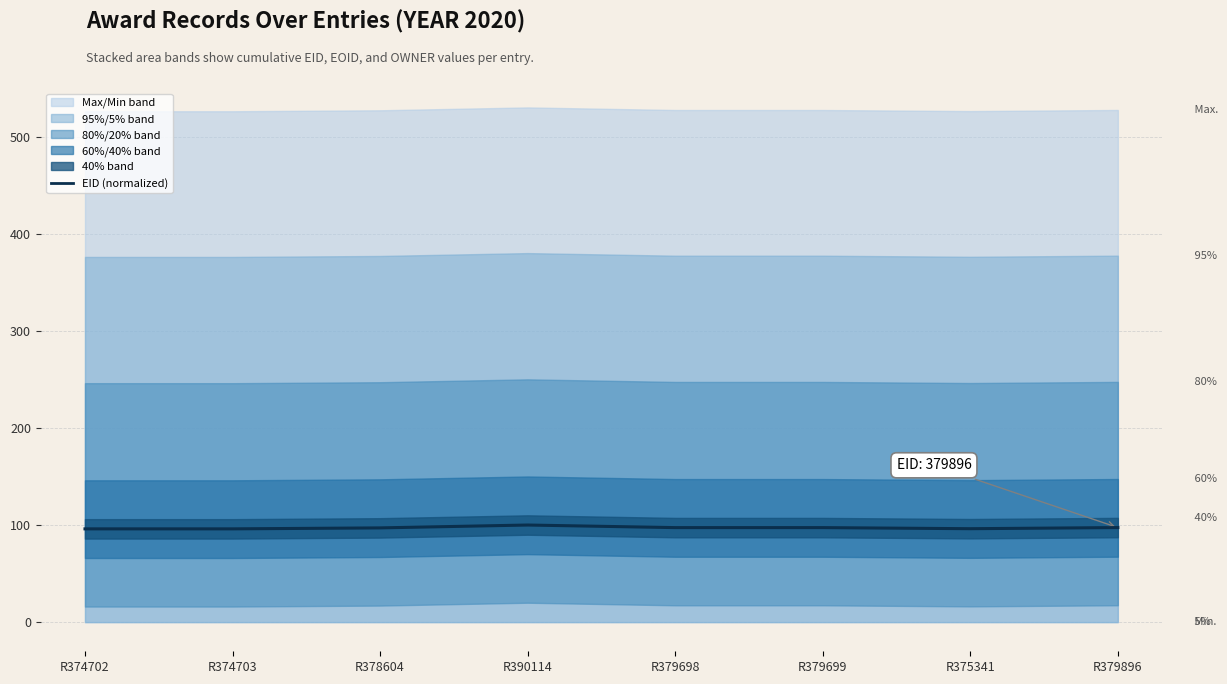

What is the difference between the maximum and minimum values?

4.0